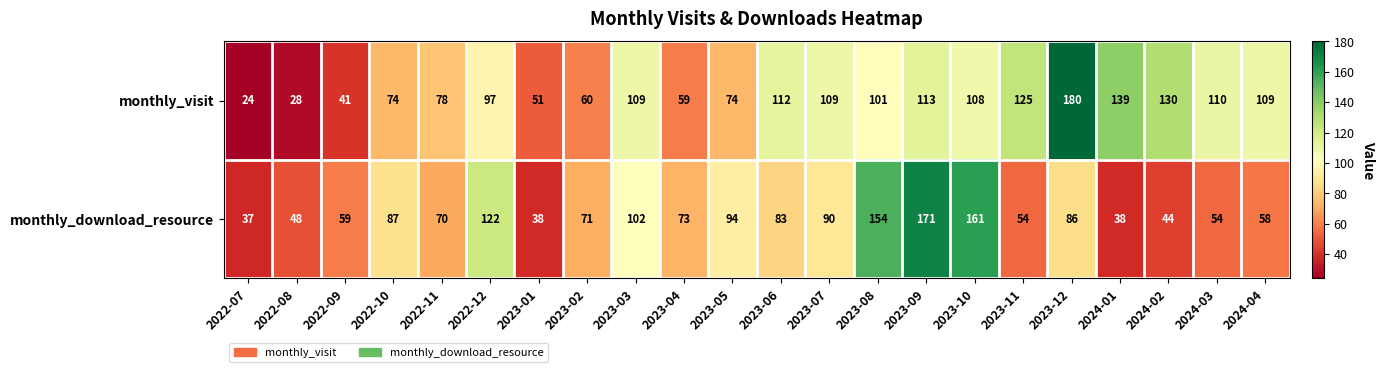

What is the difference between the highest and lowest values at 2023-08?

53